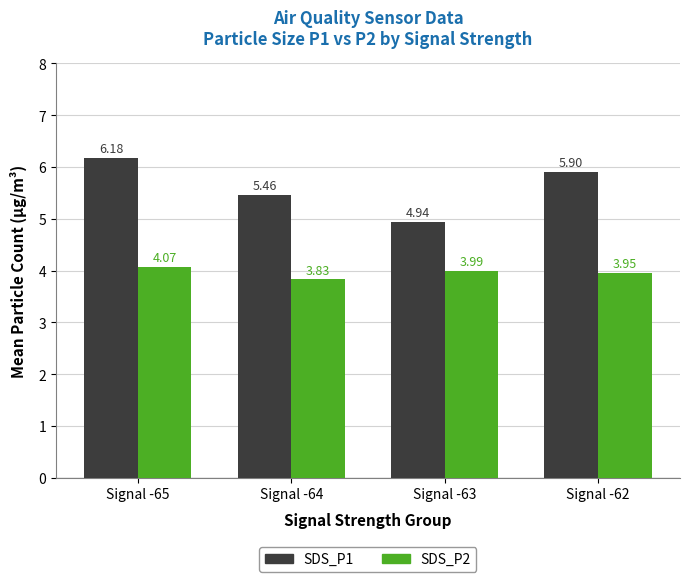

At which category is the sum across all series the highest?

Signal -65